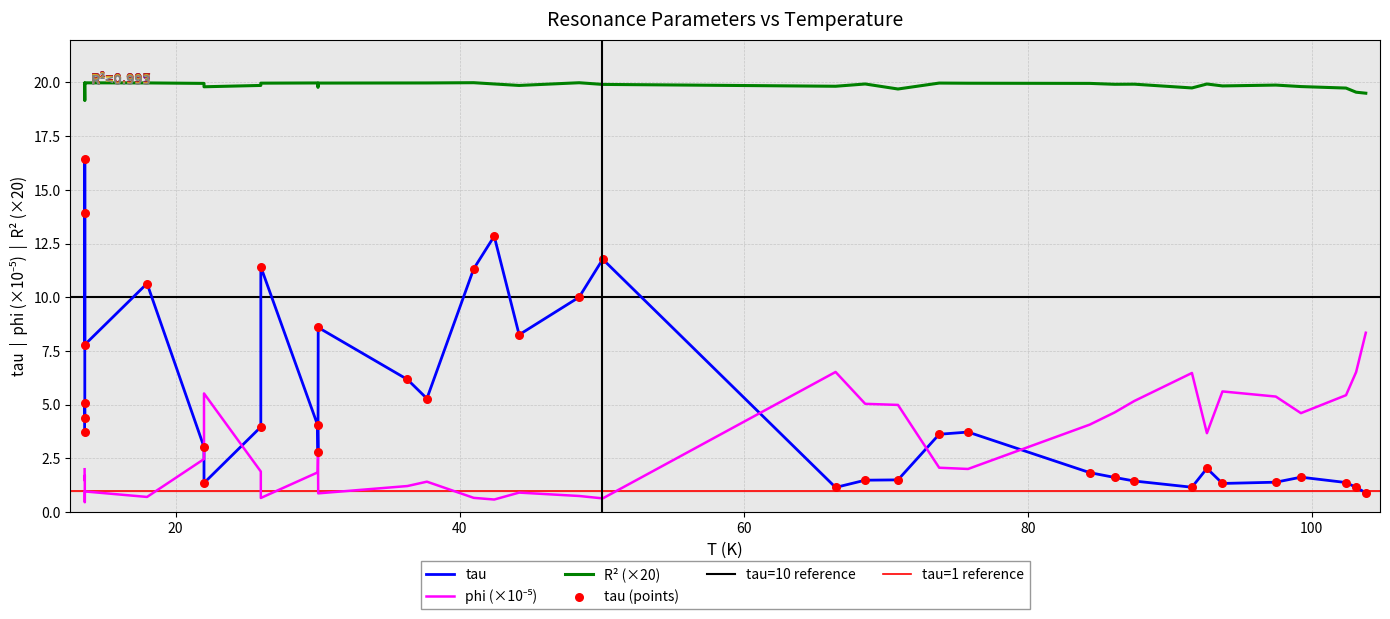

Which series reaches the maximum Y coordinate?

R^2